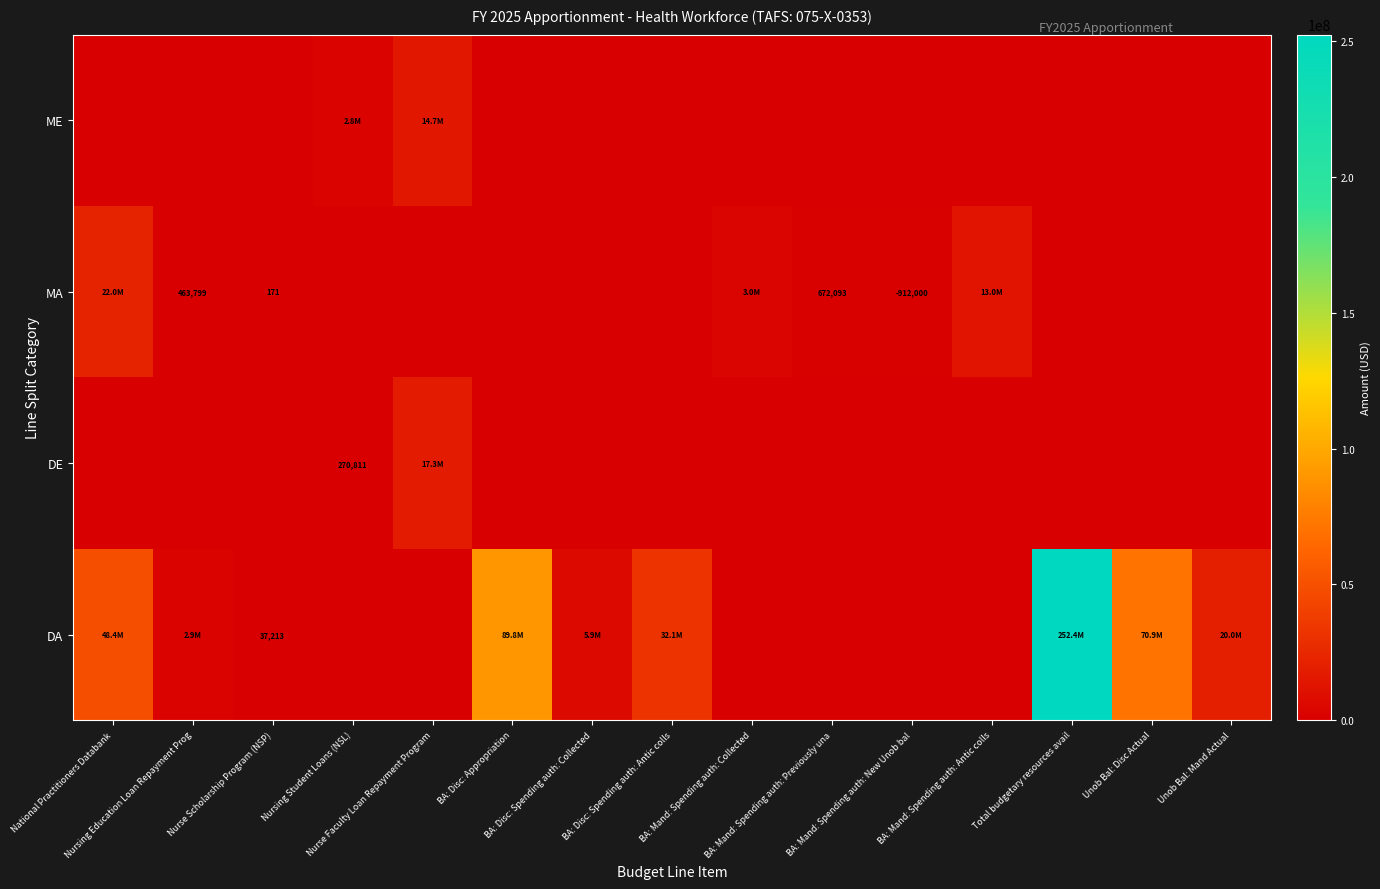

At which category is the sum across all series the highest?

Total budgetary resources avail